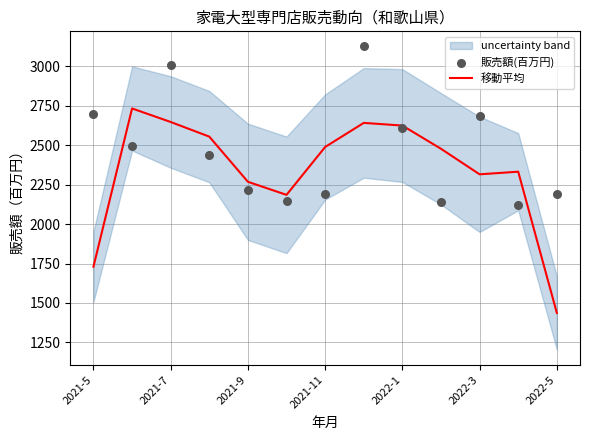

The value of 移動平均 at 2021-11 is 4012.7. True or false?

False